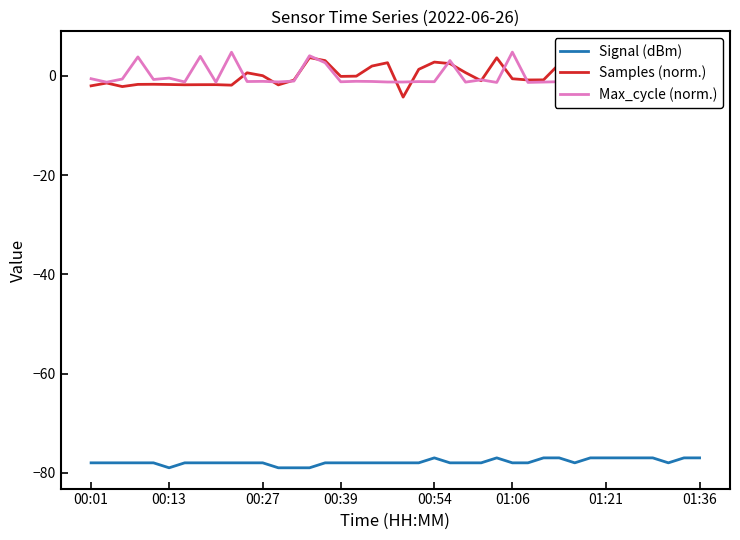

Rank the series by their maximum value, from lowest to highest.

Signal (dBm), Samples (norm.), Max_cycle (norm.)